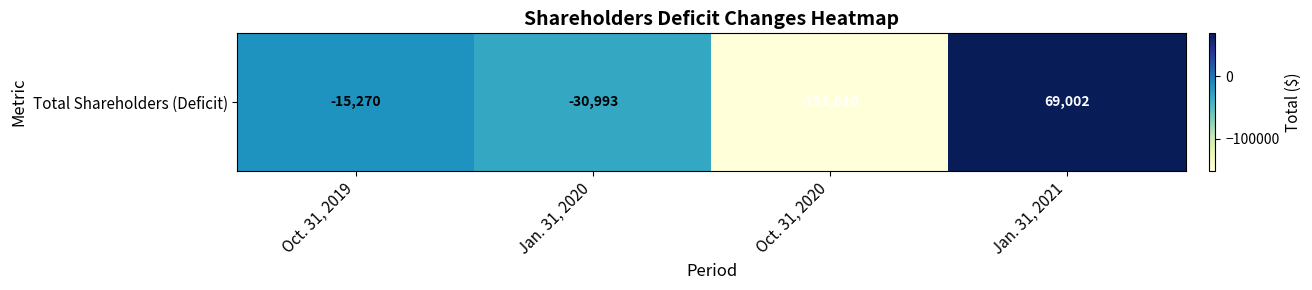

What is the average value?

-32068